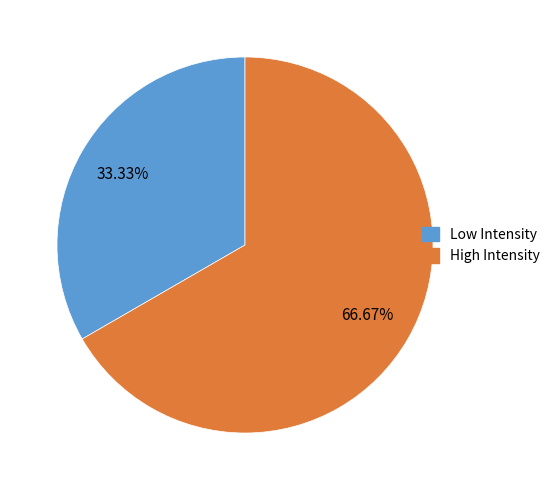

Does any single category account for the majority?

Yes